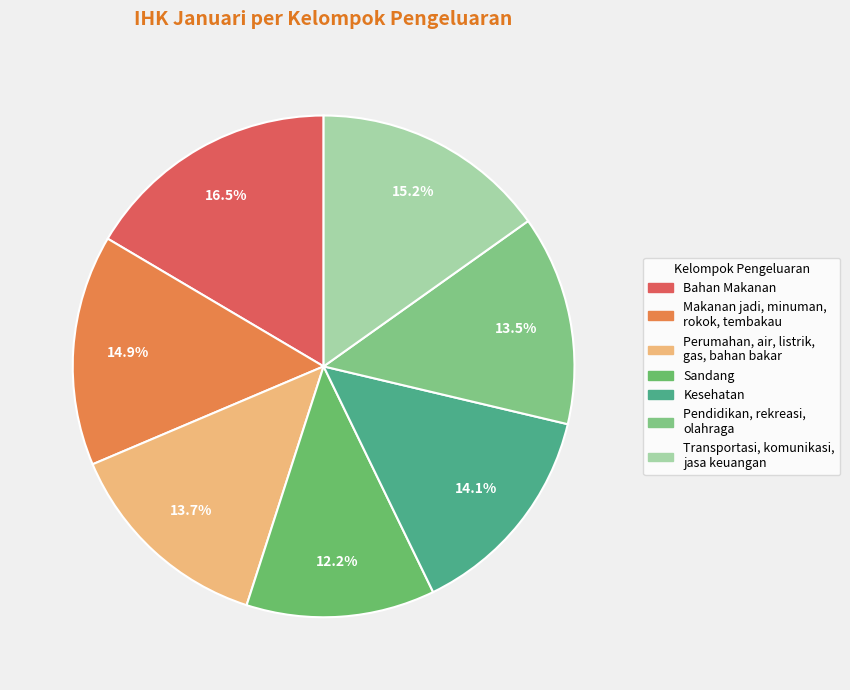

What is the ratio of the value at Makanan jadi, minuman, rokok, tembakau to the value at Kesehatan?

1.1